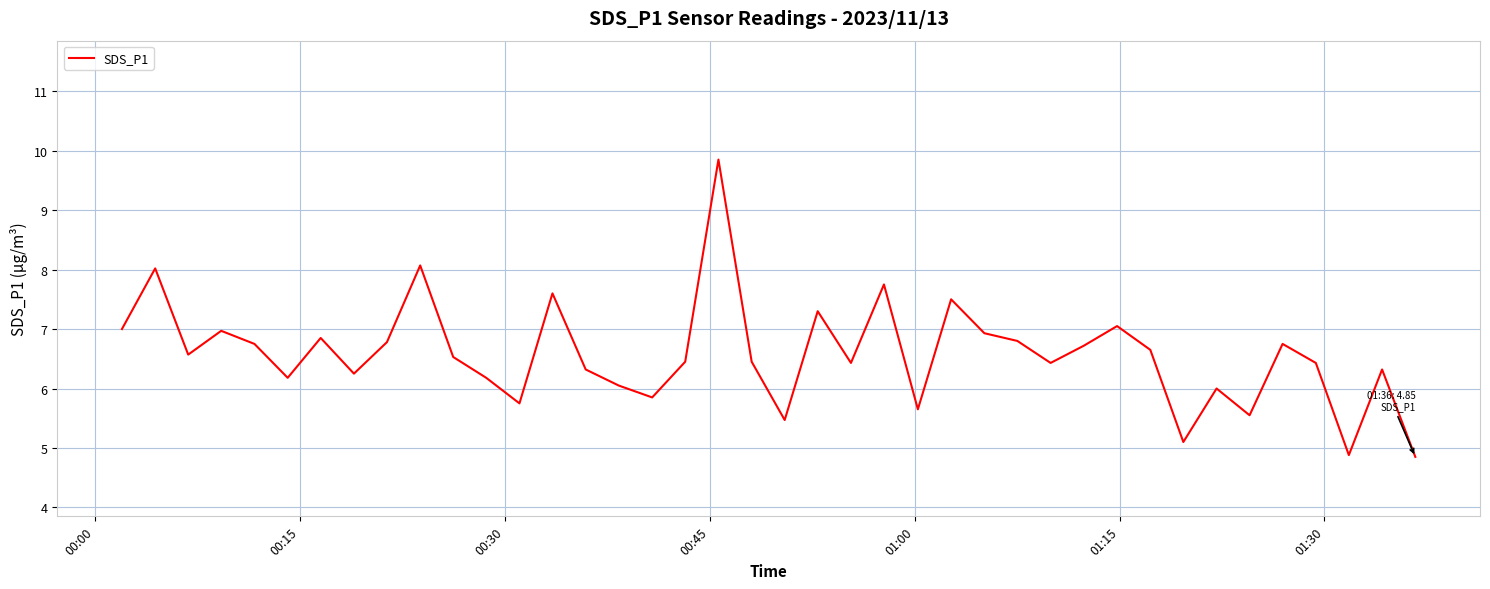

What is the difference between the maximum and minimum values?

5.0